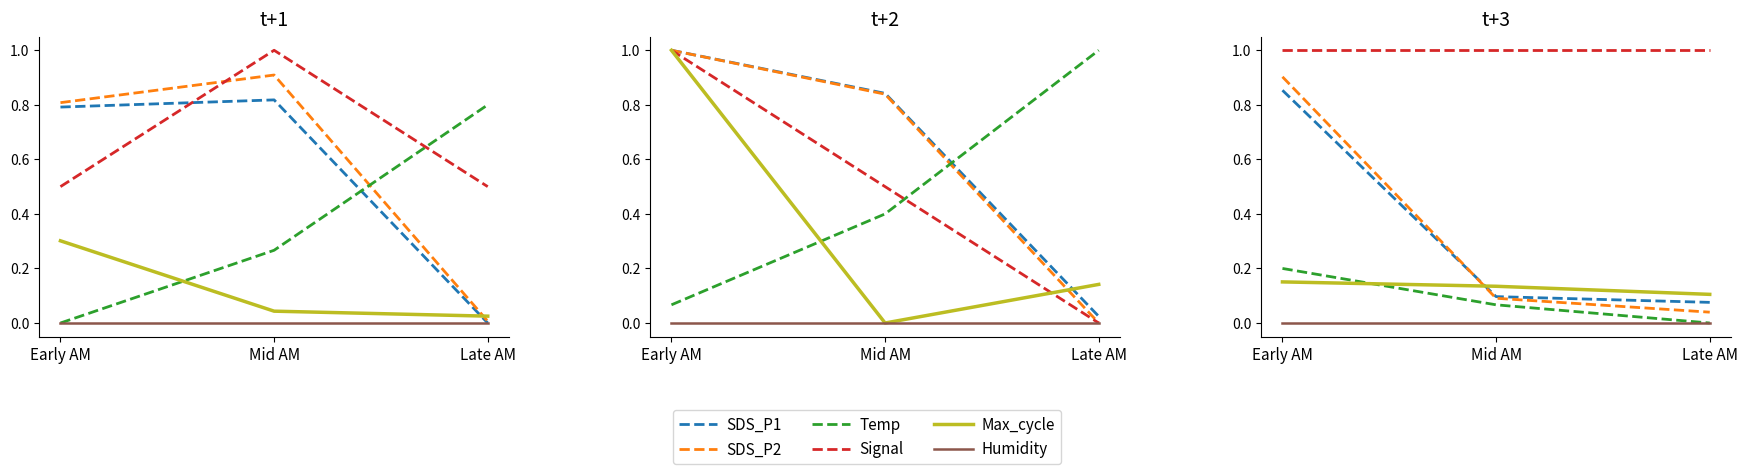

How many categories are shown in the chart?

3